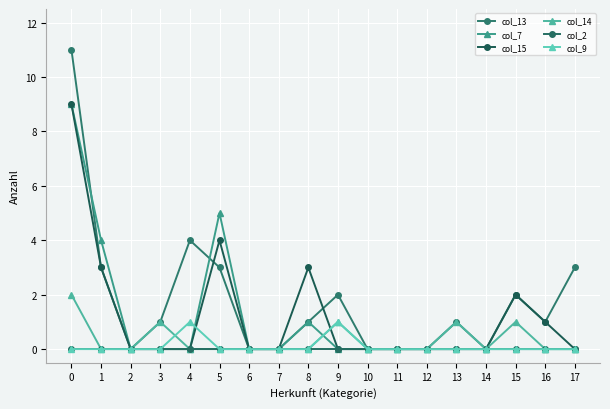

What is the difference between the highest and lowest values at 0?

11